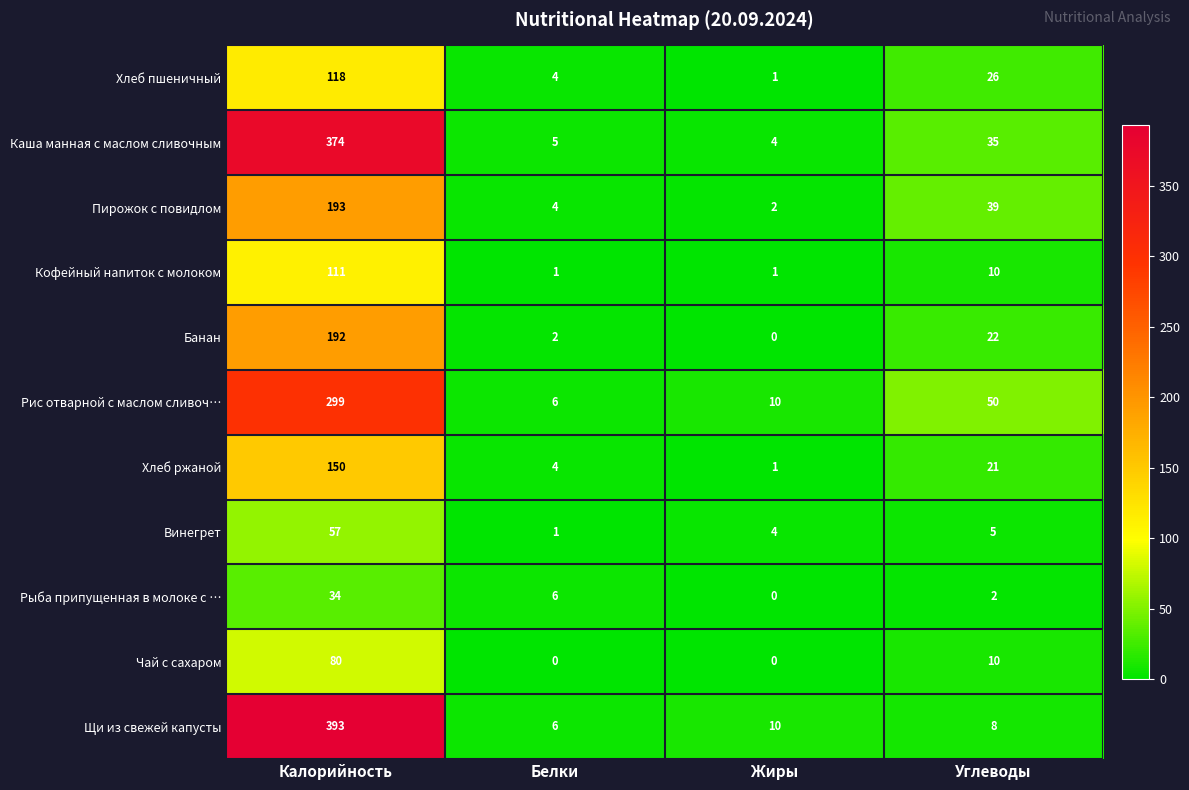

What is the spread (max minus min) of values at Жиры?

10